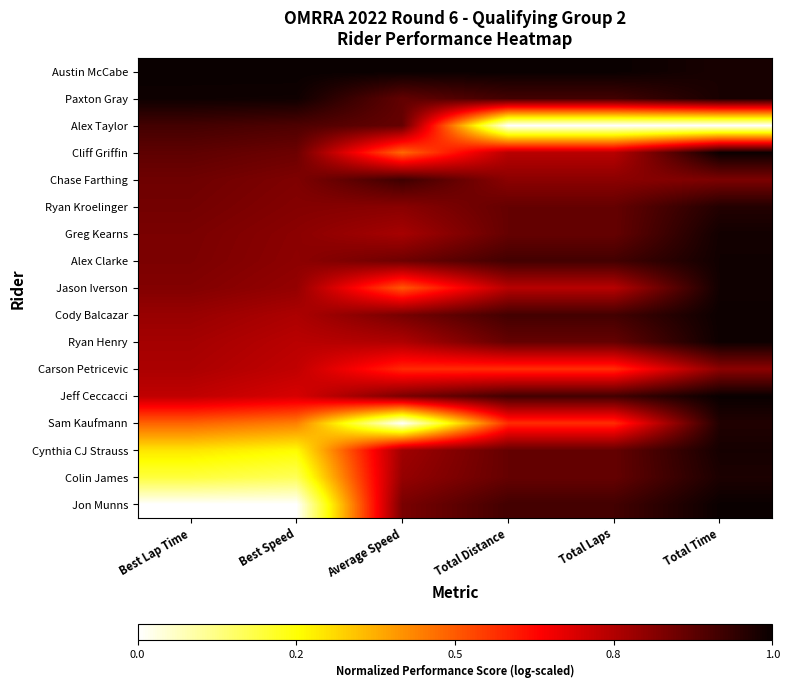

Reading left to right, extract all data points from this chart.

Austin McCabe: Best Lap Time=1.0	Best Speed=1.0	Average Speed=1.0	Total Distance=1.0	Total Laps=1.0	Total Time=1.0
Paxton Gray: Best Lap Time=1.0	Best Speed=1.0	Average Speed=0.9	Total Distance=0.9	Total Laps=0.9	Total Time=1.0
Alex Taylor: Best Lap Time=0.9	Best Speed=0.9	Average Speed=0.9	Total Distance=0.0	Total Laps=0.0	Total Time=0.0
Cliff Griffin: Best Lap Time=0.9	Best Speed=0.9	Average Speed=0.5	Total Distance=0.7	Total Laps=0.7	Total Time=1.0
Chase Farthing: Best Lap Time=0.8	Best Speed=0.8	Average Speed=0.9	Total Distance=0.8	Total Laps=0.8	Total Time=0.8
Ryan Kroelinger: Best Lap Time=0.8	Best Speed=0.8	Average Speed=0.8	Total Distance=0.9	Total Laps=0.9	Total Time=1.0
Greg Kearns: Best Lap Time=0.8	Best Speed=0.8	Average Speed=0.8	Total Distance=0.9	Total Laps=0.9	Total Time=1.0
Alex Clarke: Best Lap Time=0.8	Best Speed=0.8	Average Speed=0.8	Total Distance=0.9	Total Laps=0.9	Total Time=1.0
Jason Iverson: Best Lap Time=0.8	Best Speed=0.8	Average Speed=0.5	Total Distance=0.7	Total Laps=0.7	Total Time=1.0
Cody Balcazar: Best Lap Time=0.8	Best Speed=0.8	Average Speed=0.8	Total Distance=0.9	Total Laps=0.9	Total Time=1.0
Ryan Henry: Best Lap Time=0.8	Best Speed=0.7	Average Speed=0.8	Total Distance=0.9	Total Laps=0.9	Total Time=1.0
Carson Petricevic: Best Lap Time=0.8	Best Speed=0.7	Average Speed=0.6	Total Distance=0.6	Total Laps=0.6	Total Time=0.8
Jeff Ceccacci: Best Lap Time=0.7	Best Speed=0.7	Average Speed=0.8	Total Distance=0.9	Total Laps=0.9	Total Time=1.0
Sam Kaufmann: Best Lap Time=0.5	Best Speed=0.4	Average Speed=0.0	Total Distance=0.6	Total Laps=0.6	Total Time=1.0
Cynthia CJ Strauss: Best Lap Time=0.3	Best Speed=0.3	Average Speed=0.8	Total Distance=0.9	Total Laps=0.9	Total Time=1.0
Colin James: Best Lap Time=0.2	Best Speed=0.2	Average Speed=0.8	Total Distance=0.9	Total Laps=0.9	Total Time=1.0
Jon Munns: Best Lap Time=0.0	Best Speed=0.0	Average Speed=0.8	Total Distance=0.9	Total Laps=0.9	Total Time=1.0